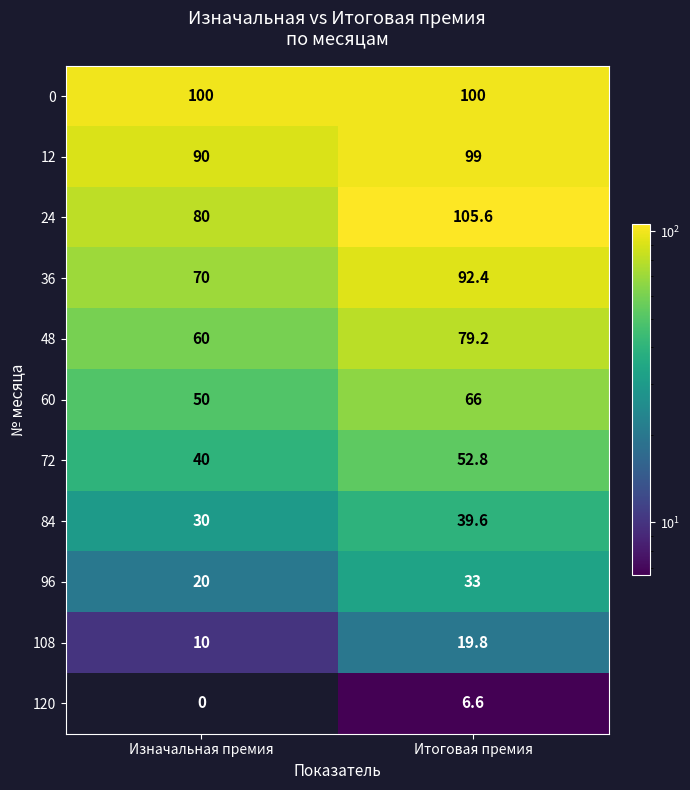

At which category is the sum across all series the highest?

Итоговая премия